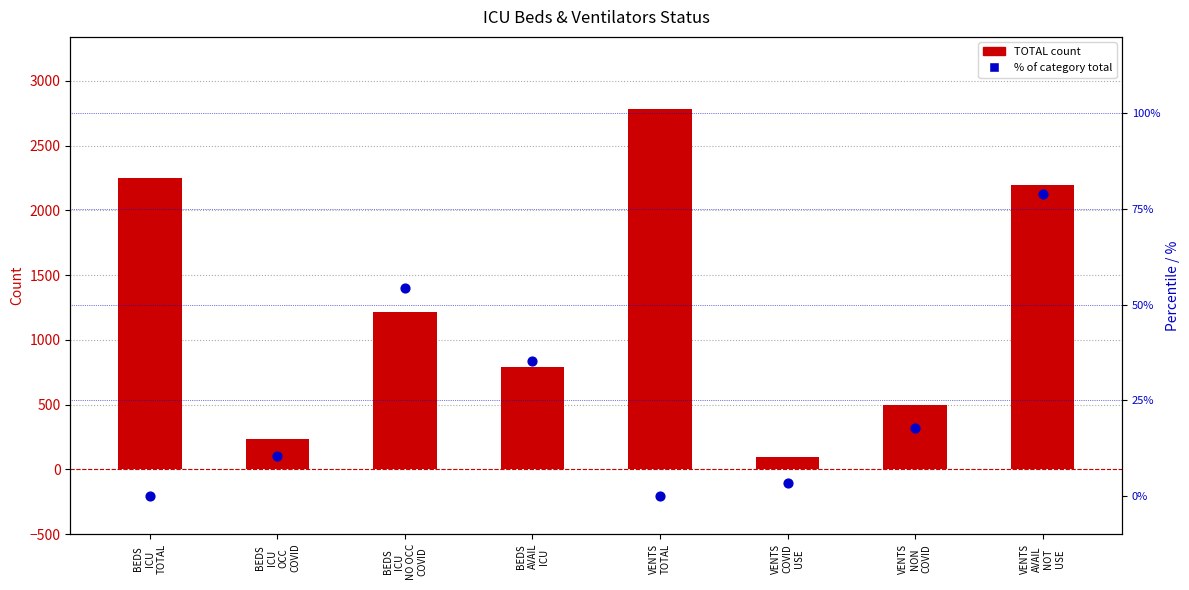

Which series has the largest total across all categories?

TOTAL count